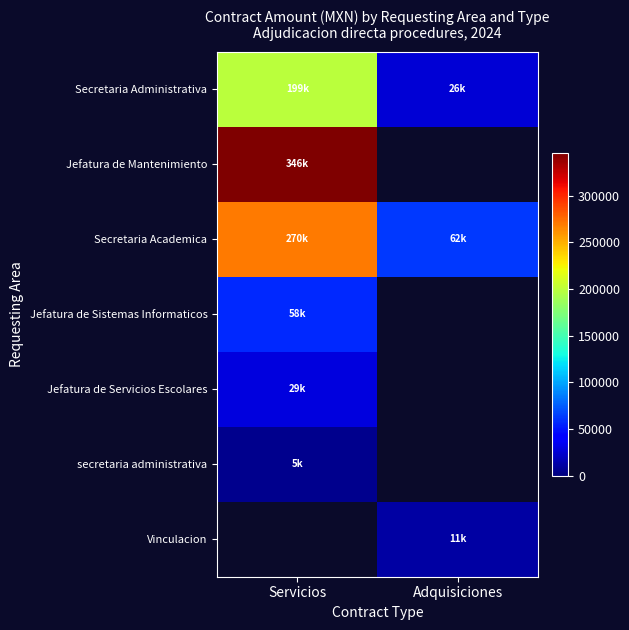

What is the smallest value displayed?

5208.0